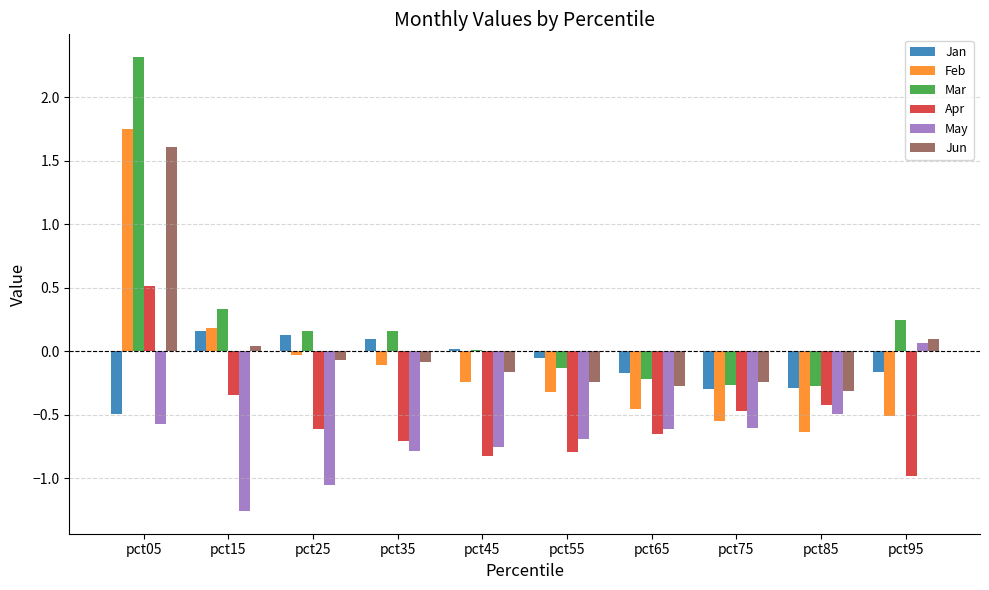

Is it true that Jan equals 0.1 at pct35?

True